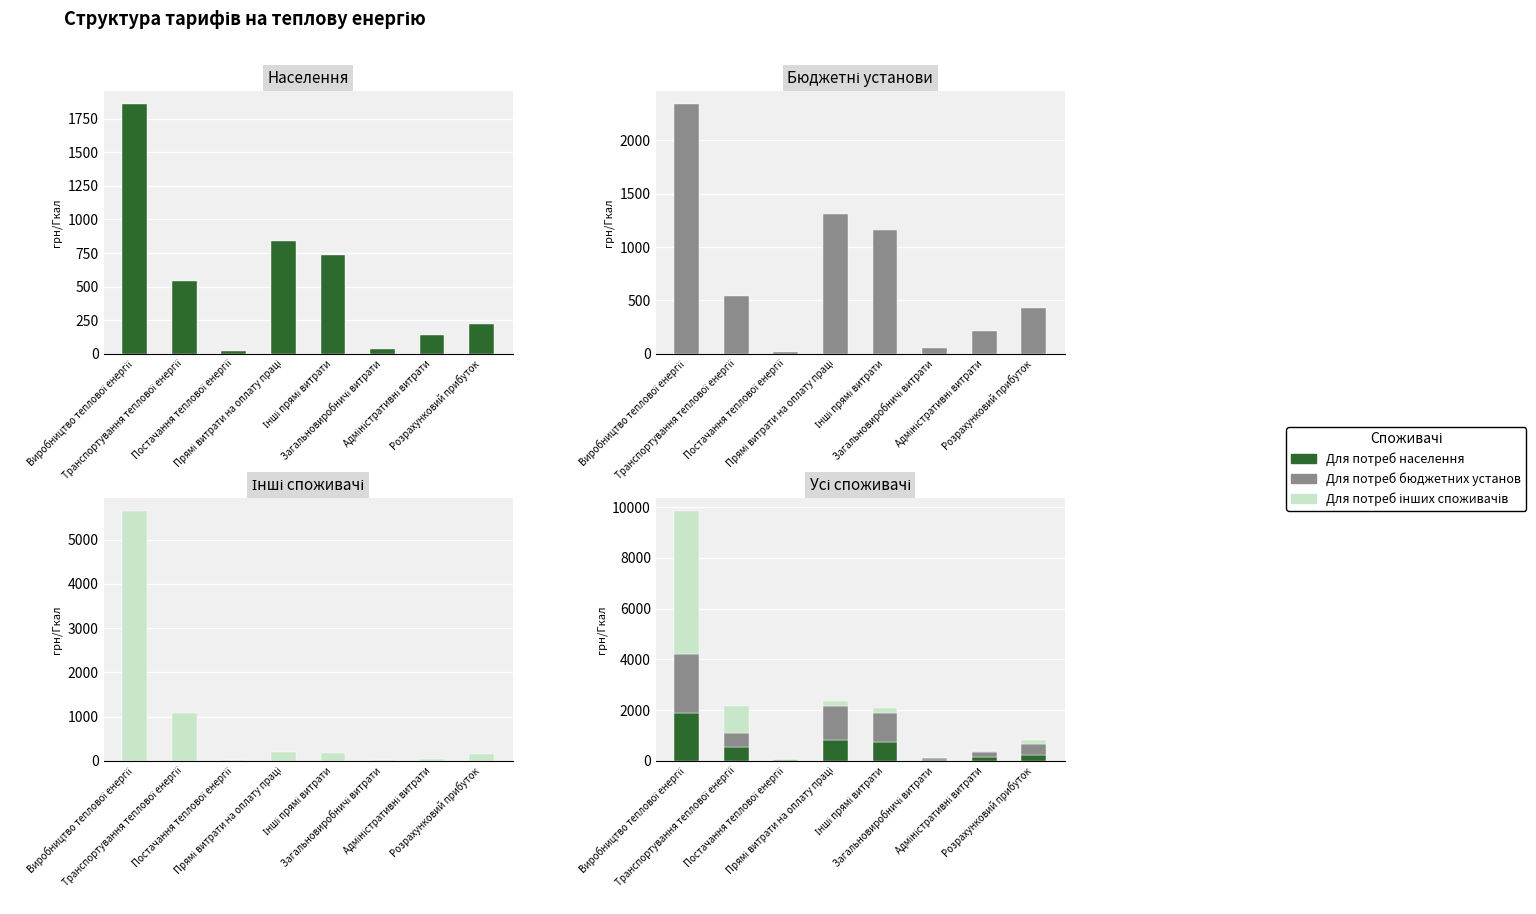

List the series in order of their overall mean, highest first.

Для потреб інших споживачів, Для потреб бюджетних установ, Для потреб населення